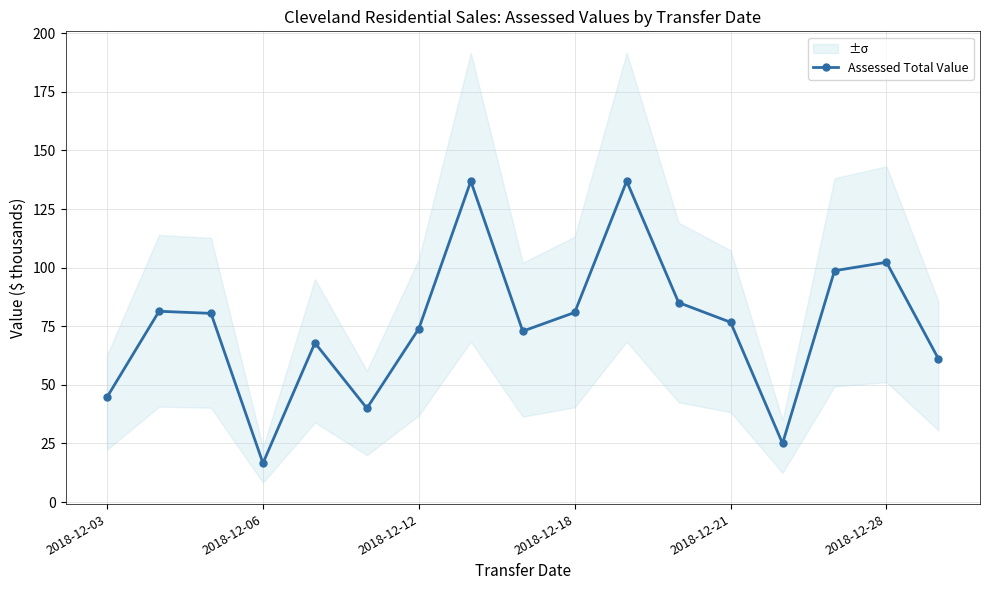

What is the lowest value of the Assessed Total Value series?

16.6